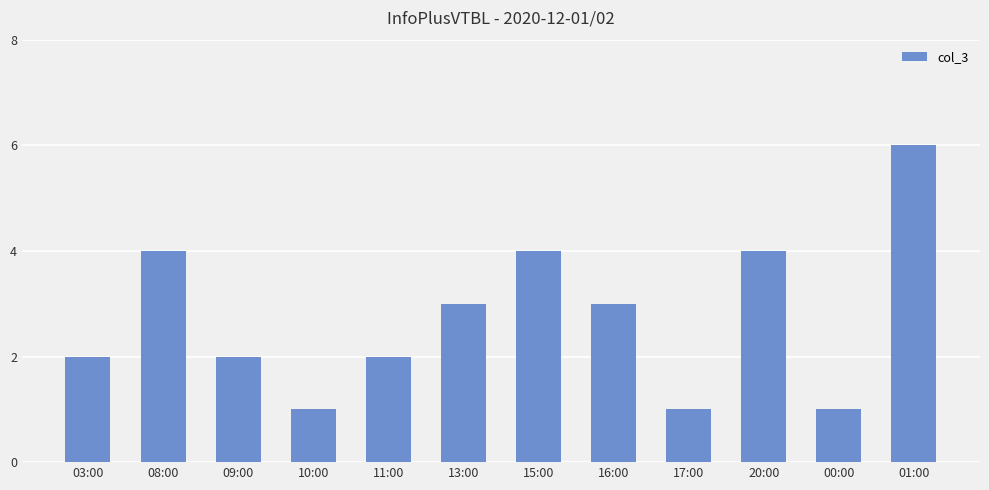

Read the value at 08:00.

4